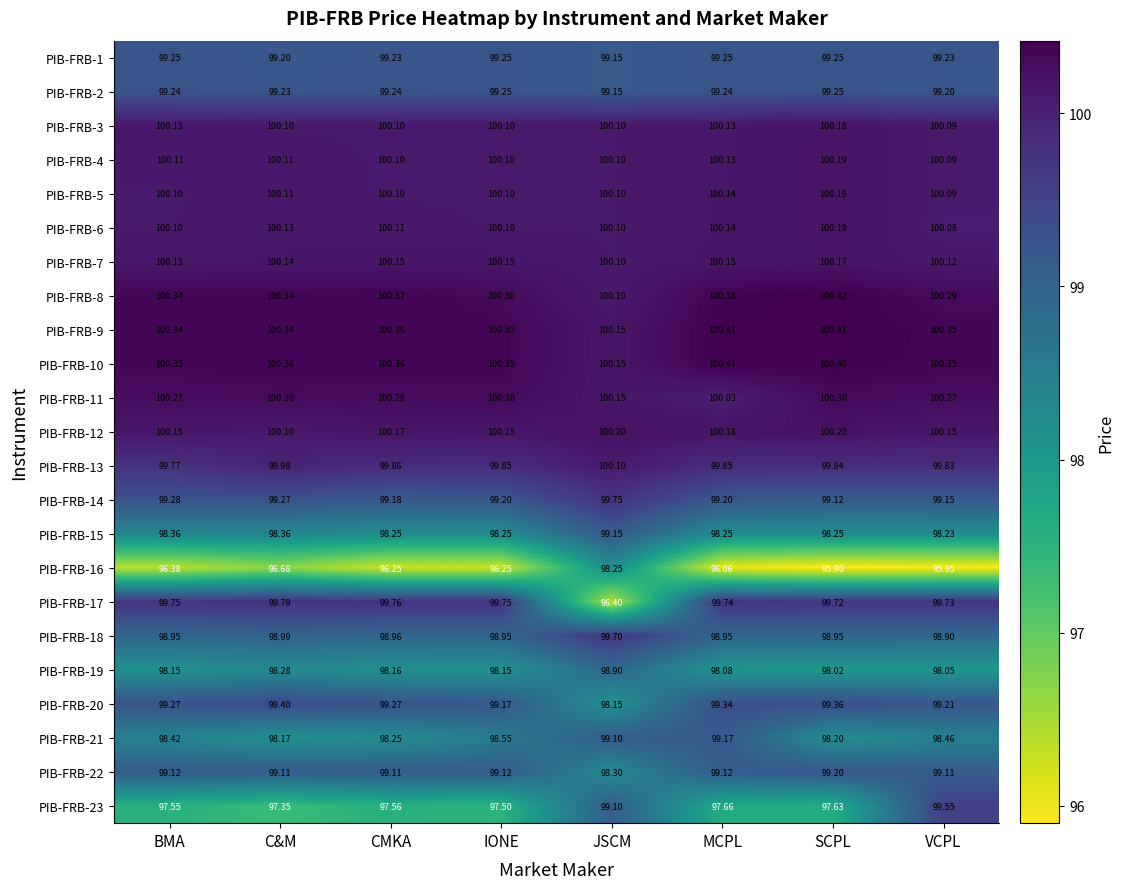

At which category does the chart reach its peak across all series?

SCPL